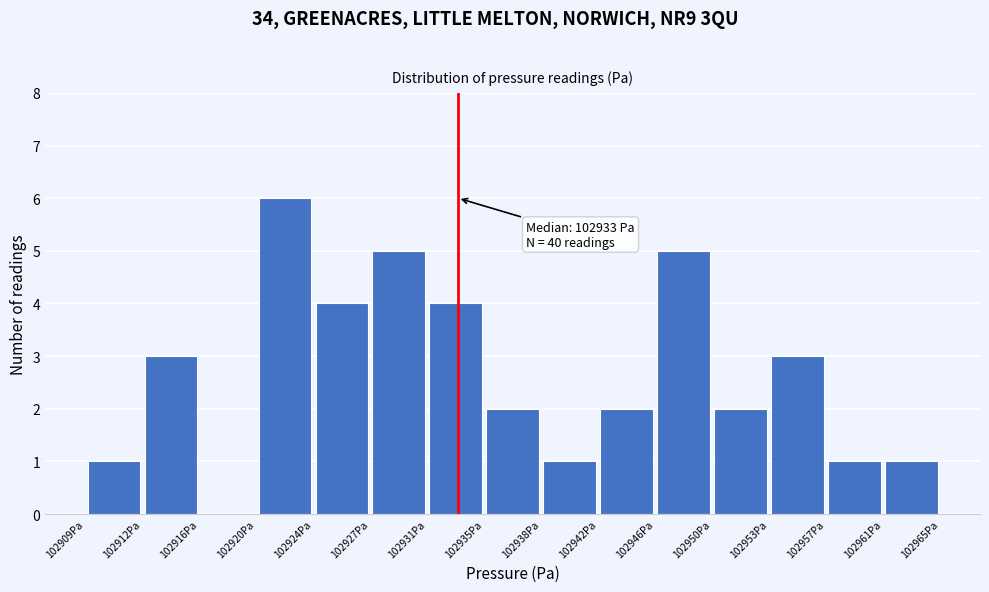

Which range on the x-axis has the tallest bar?

102920.0 to 102923.5